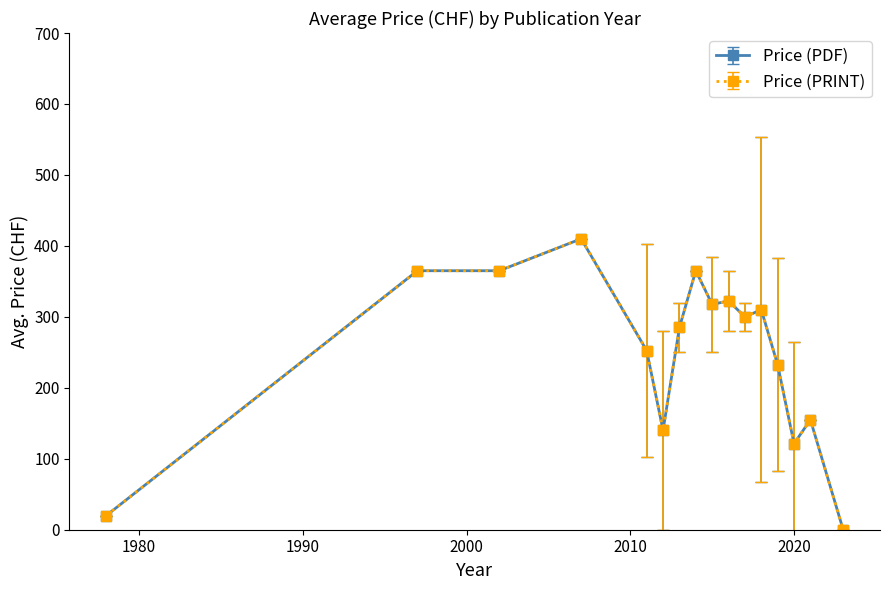

Does the chart have visible grid lines?

No